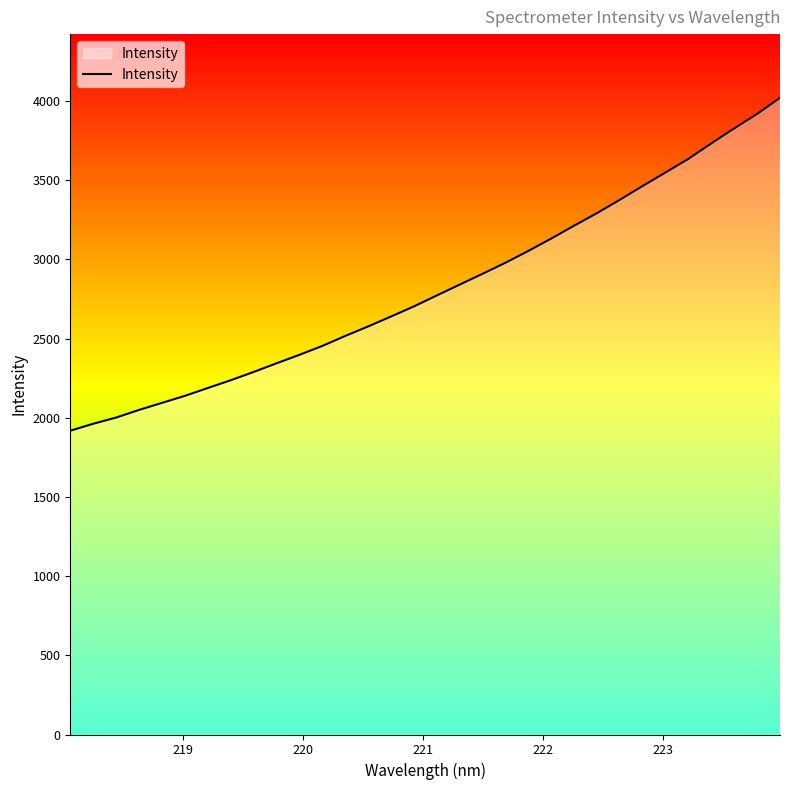

What is the smallest value displayed?

1918.1